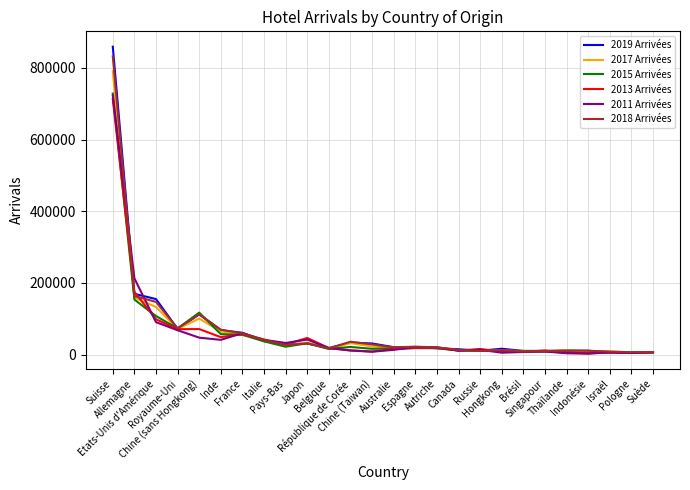

Where is the first local maximum for 2018 Arrivées?

Chine (sans Hongkong)